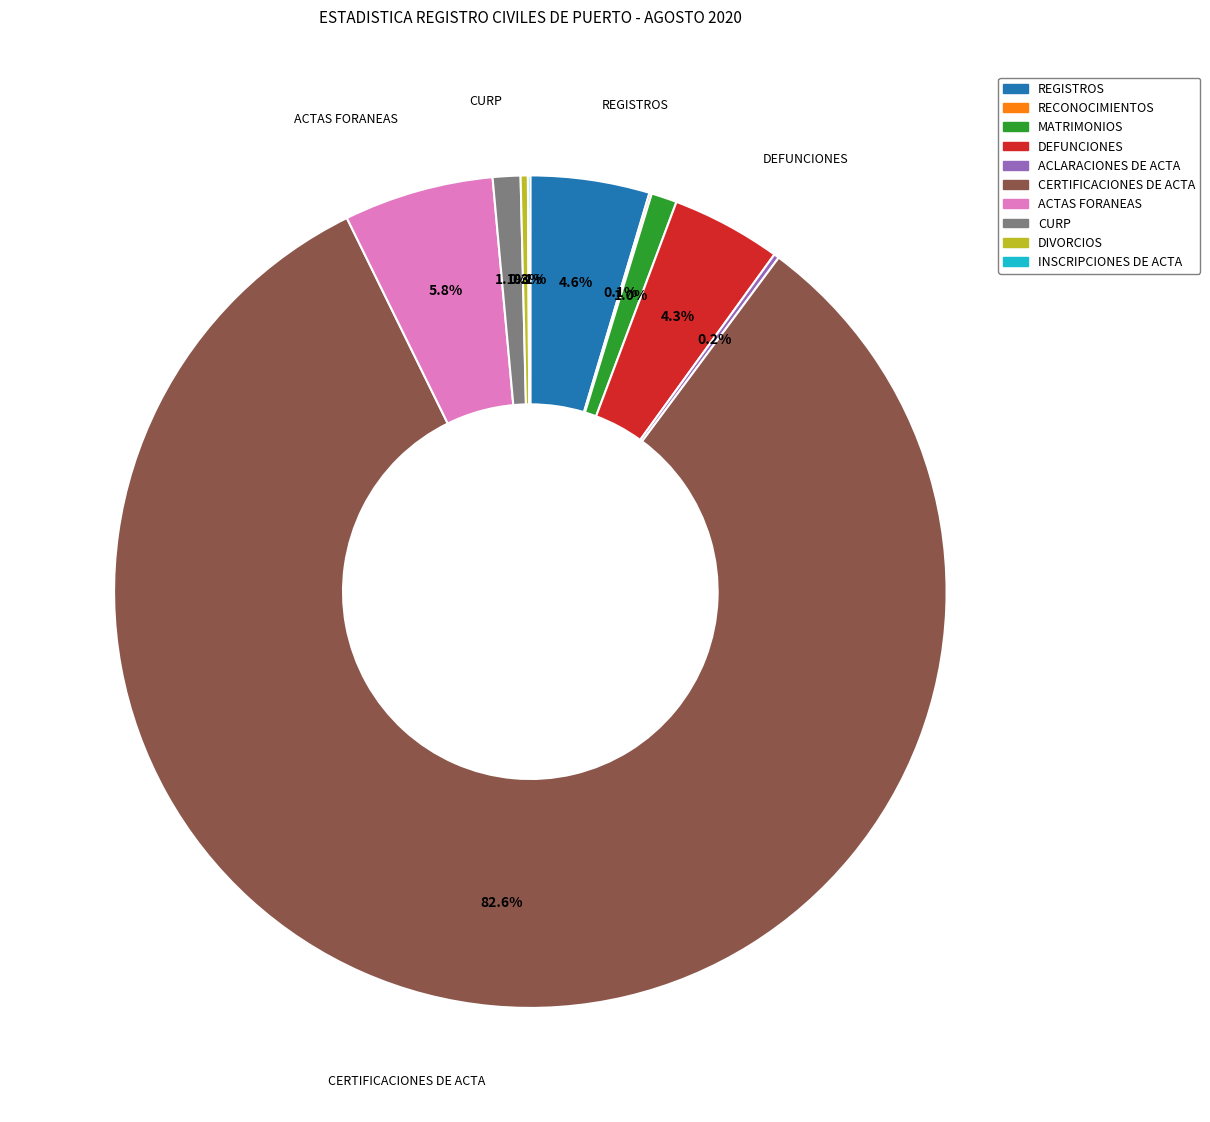

Which slice is the largest?

CERTIFICACIONES DE ACTA